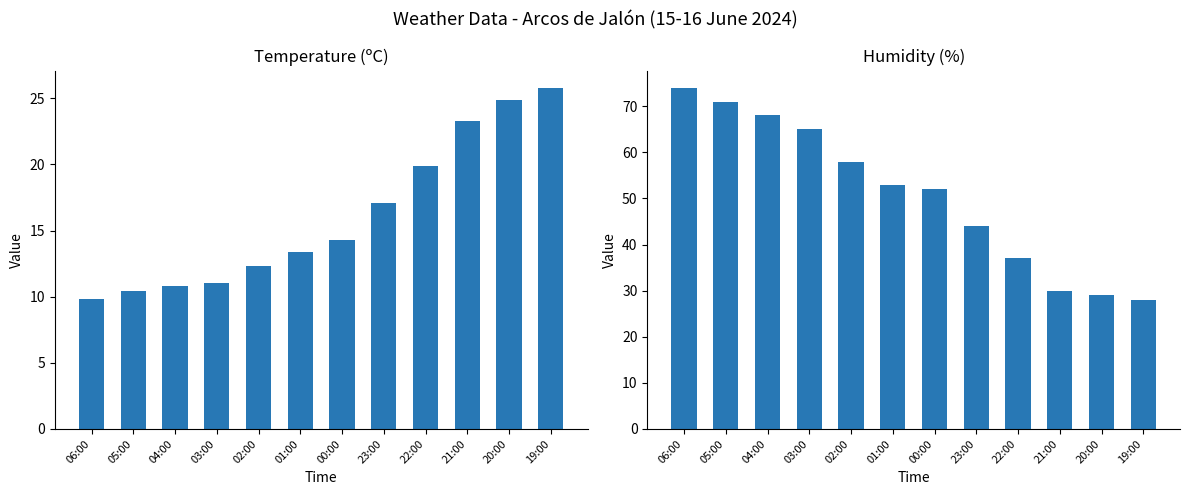

Reading left to right, list all the values displayed in this chart.

Temperatura (ºC): 9.8	10.4	10.8	11.0	12.3	13.4	14.3	17.1	19.9	23.3	24.9	25.8
Humedad (%): 74.0	71.0	68.0	65.0	58.0	53.0	52.0	44.0	37.0	30.0	29.0	28.0